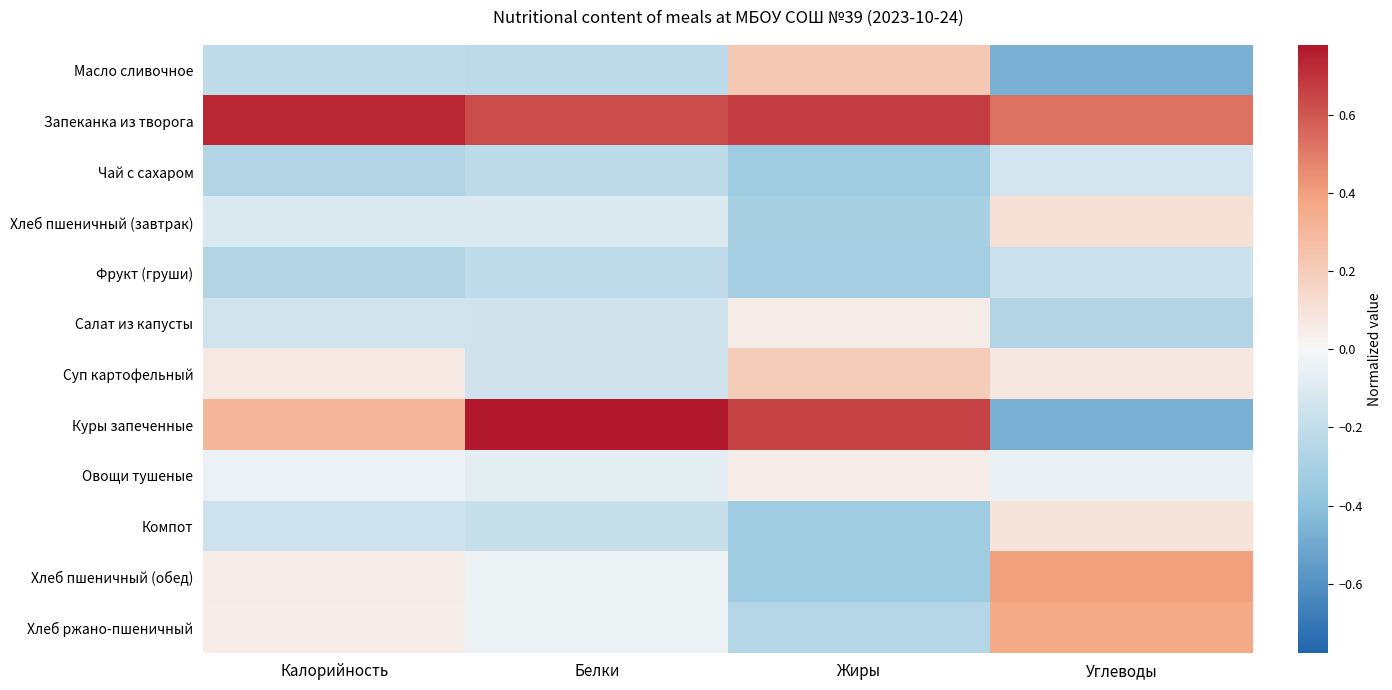

List the series in order of their peak value, lowest first.

Фрукт (груши), Чай с сахаром, Салат из капусты, Овощи тушеные, Компот, Хлеб пшеничный (завтрак), Суп картофельный, Масло сливочное, Хлеб ржано-пшеничный, Хлеб пшеничный (обед), Запеканка из творога, Куры запеченные